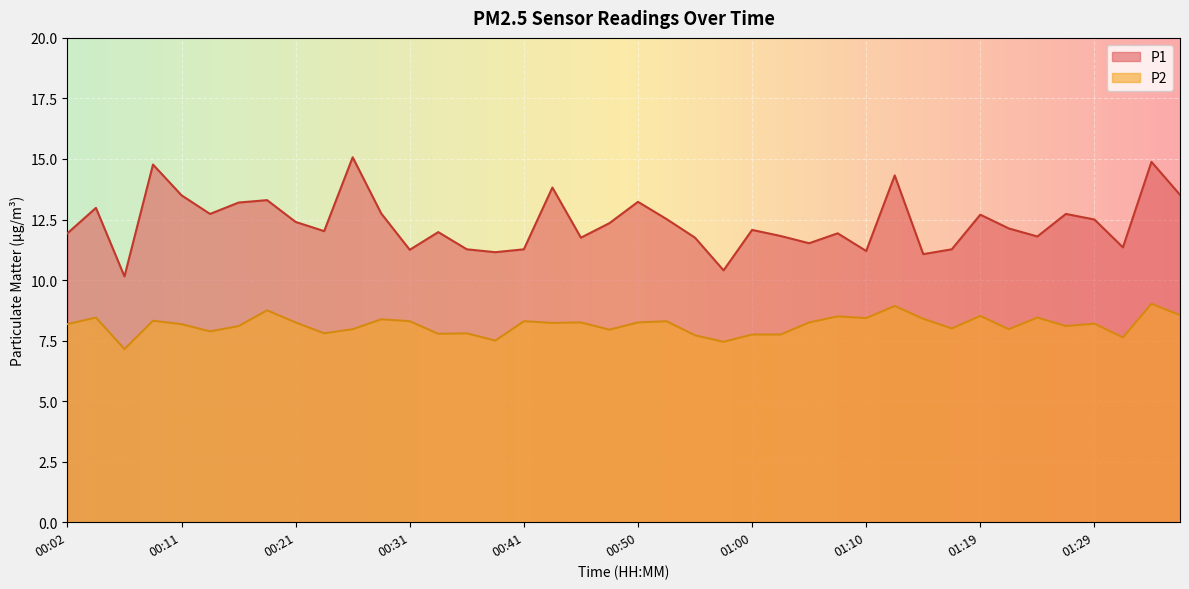

Which series has the largest total across all categories?

P1